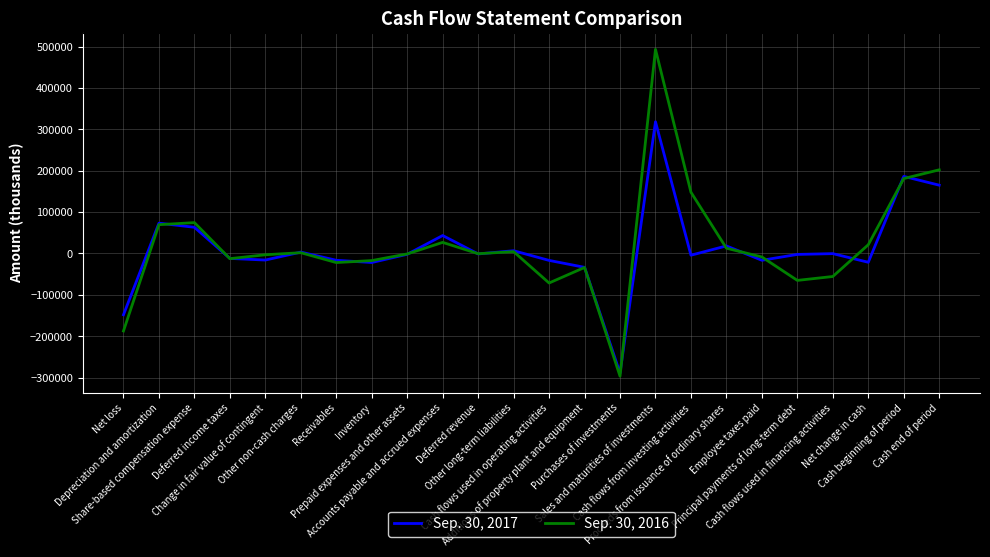

What are all the series names shown in the legend?

Sep. 30, 2017, Sep. 30, 2016